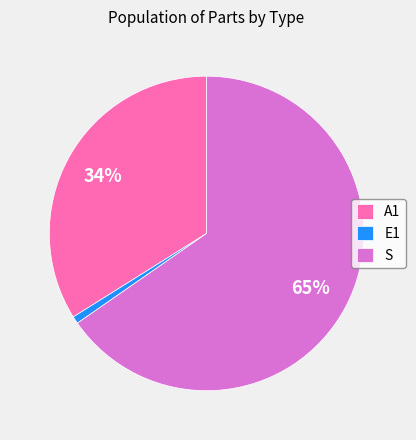

Which slice is the largest?

S